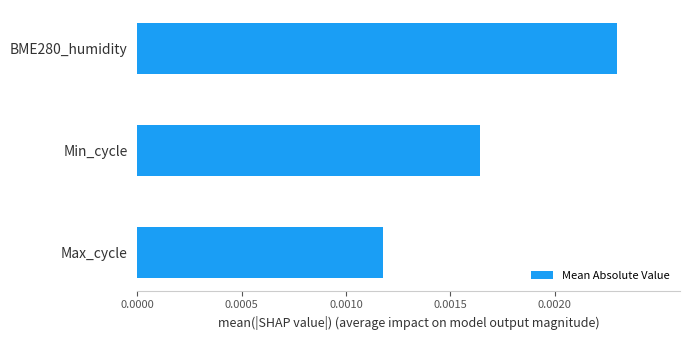

Which label corresponds to the largest value in the chart?

BME280_humidity